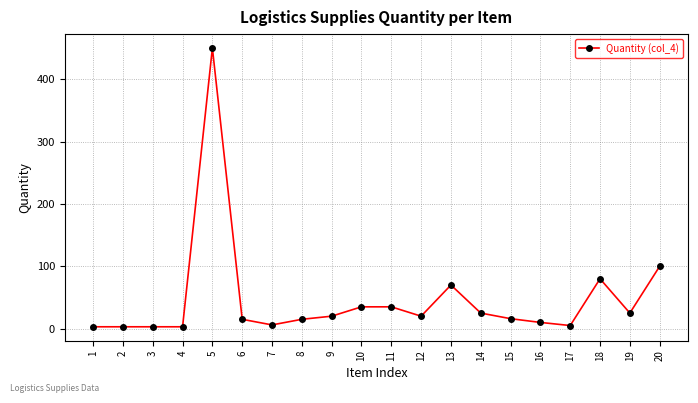

What is the value of the 11th point from the left?

35